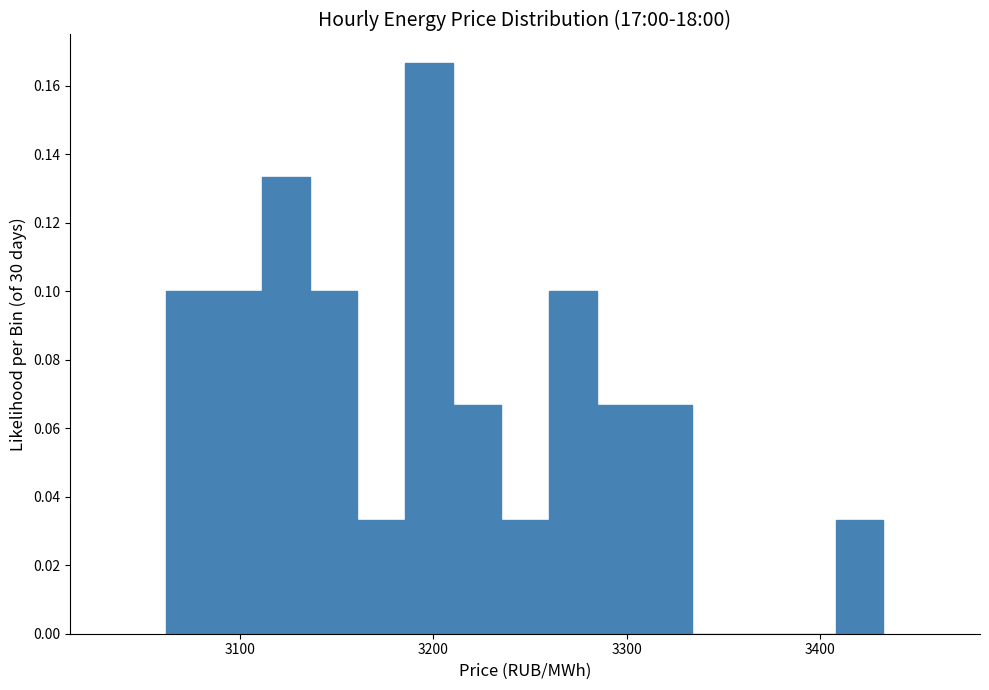

Around what value on the x-axis is the tallest bar? Give the approximate position of its centre, as read against the axis.

3200